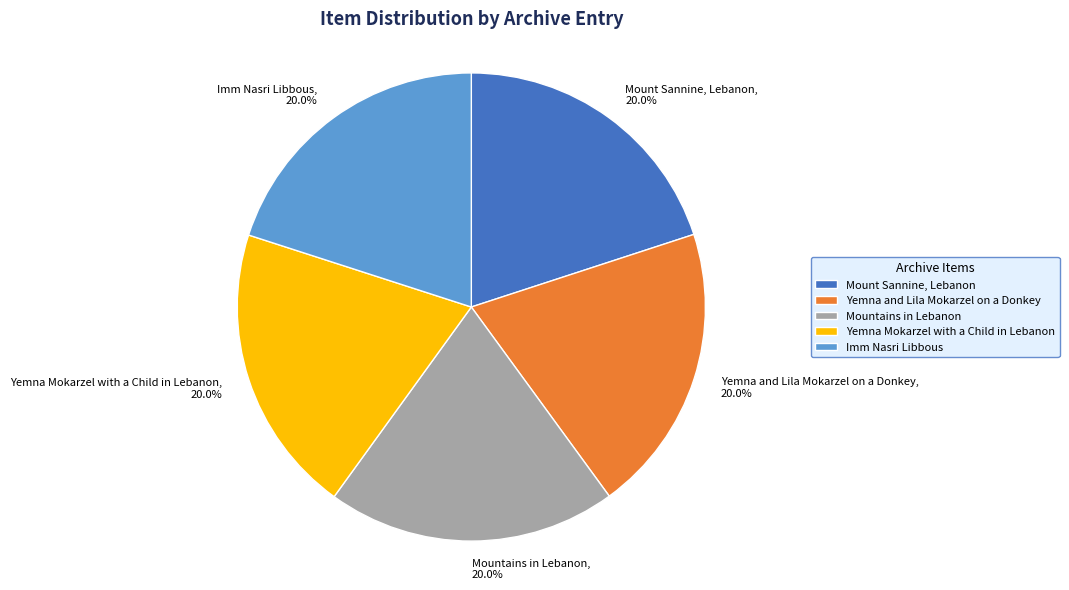

What percentage is NOT represented by Mount Sannine, Lebanon?

80.0%